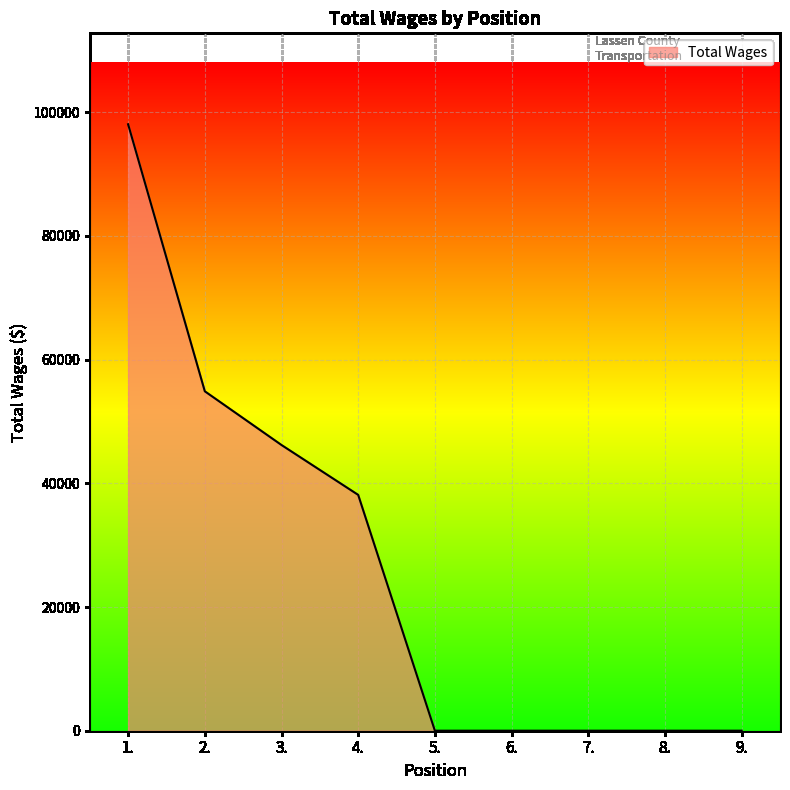

True or false: there are more than 2 points higher than both neighbors.

False